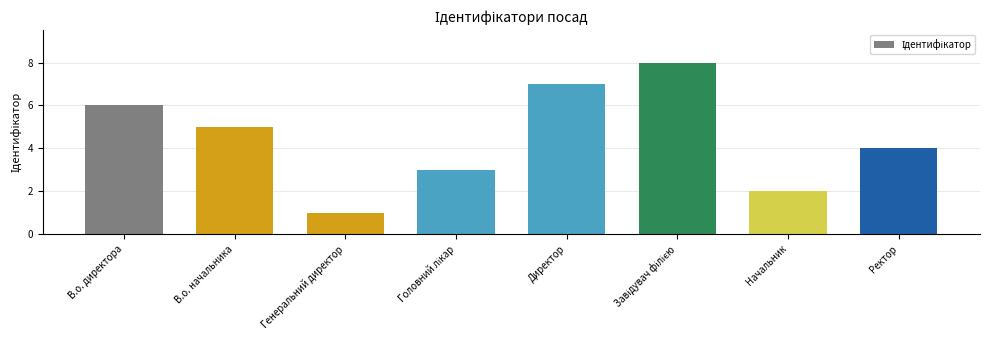

Which has a higher value, Ректор or Директор?

Директор